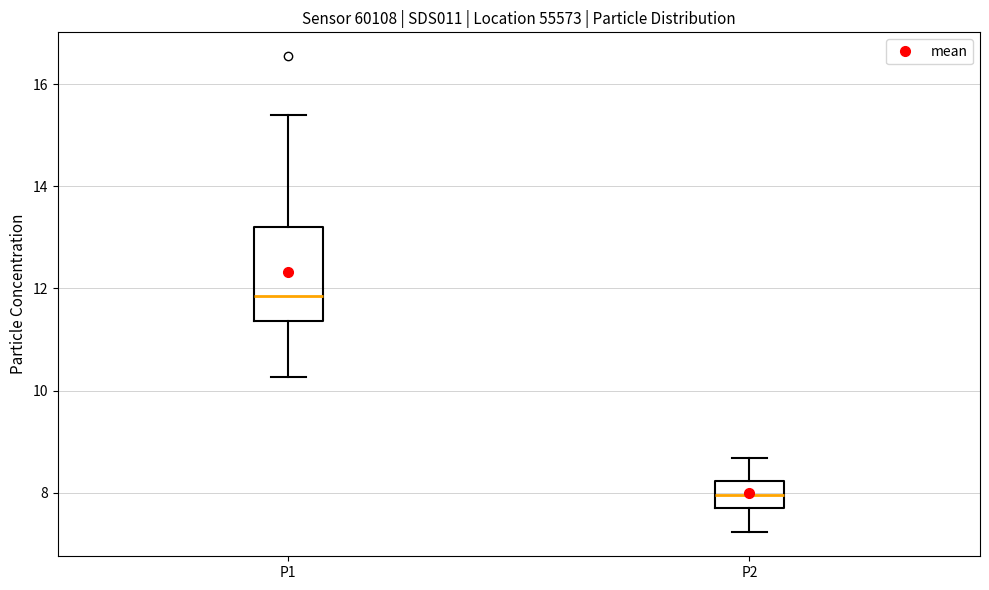

Which box's median line is the lowest?

P2